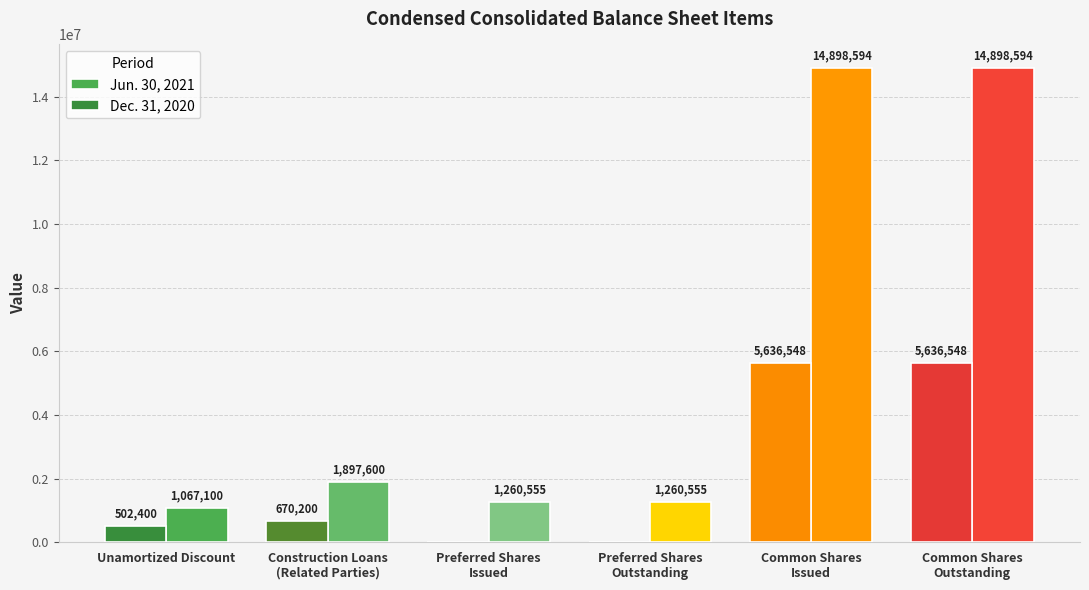

True or false: Dec. 31, 2020 has a value of 670200 at Construction Loans
(Related Parties).

True